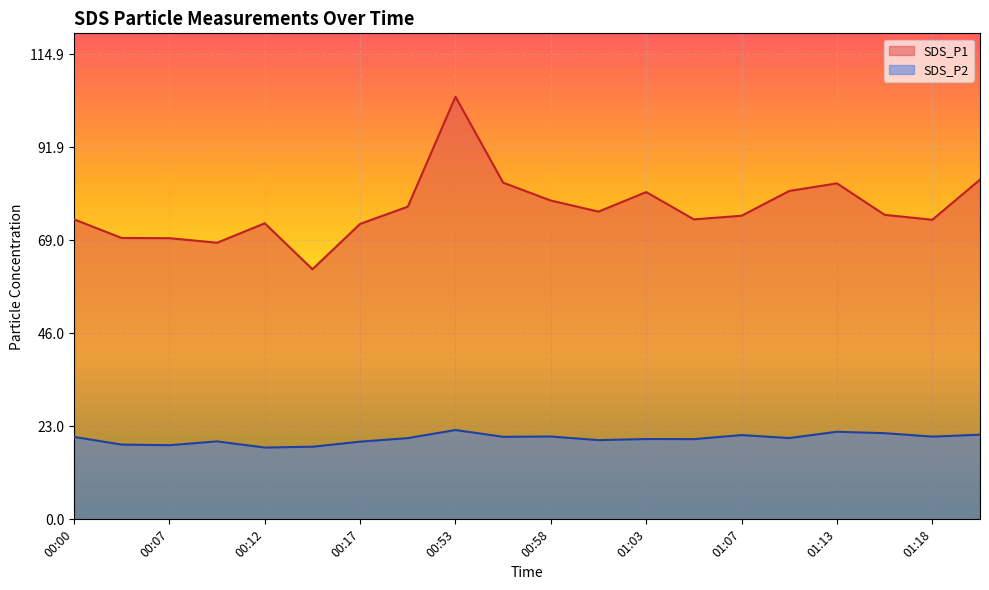

Reading left to right, extract all data points from this chart.

SDS_P1: 74.2	69.5	69.5	68.4	73.2	61.8	73.0	77.3	104.5	83.2	78.8	76.1	80.9	74.2	75.0	81.2	83.0	75.3	74.0	84.0
SDS_P2: 20.4	18.5	18.3	19.3	17.8	17.9	19.2	20.1	22.1	20.4	20.5	19.6	19.9	19.8	20.8	20.1	21.6	21.3	20.4	20.9